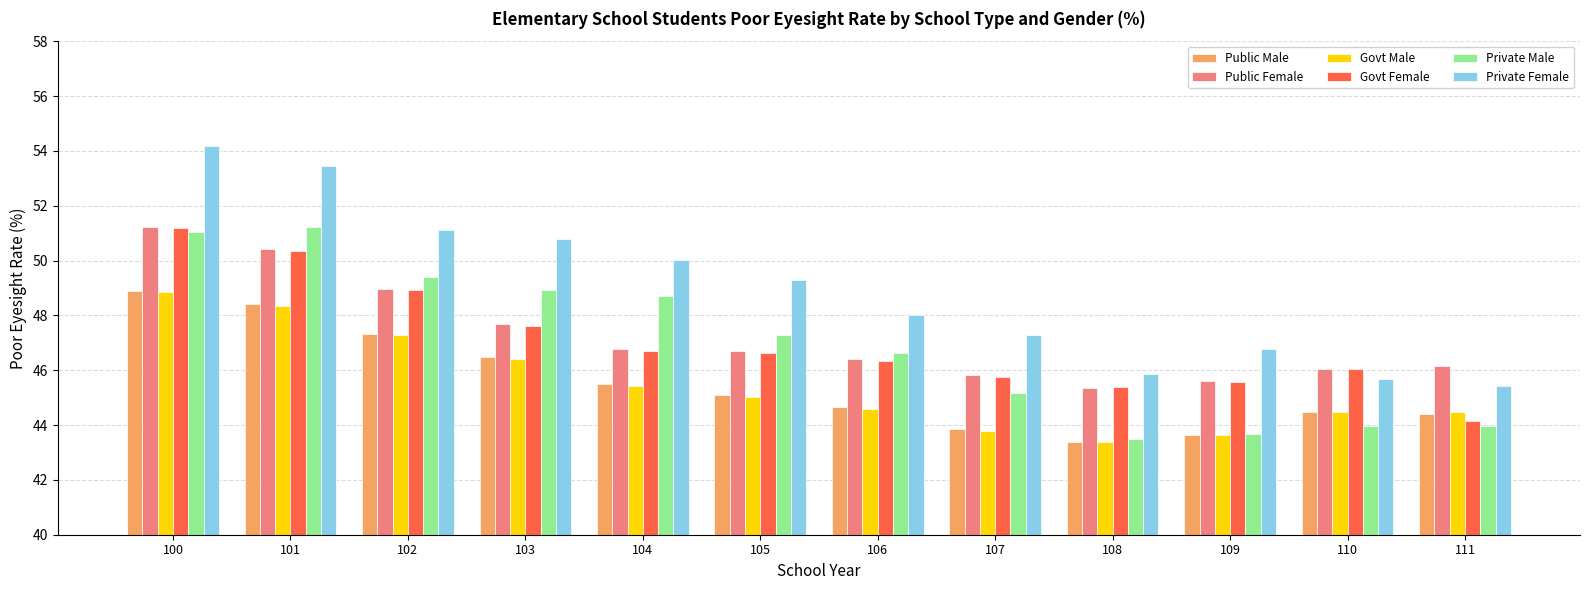

What are all the series names shown in the legend?

Public Male, Public Female, Govt Male, Govt Female, Private Male, Private Female